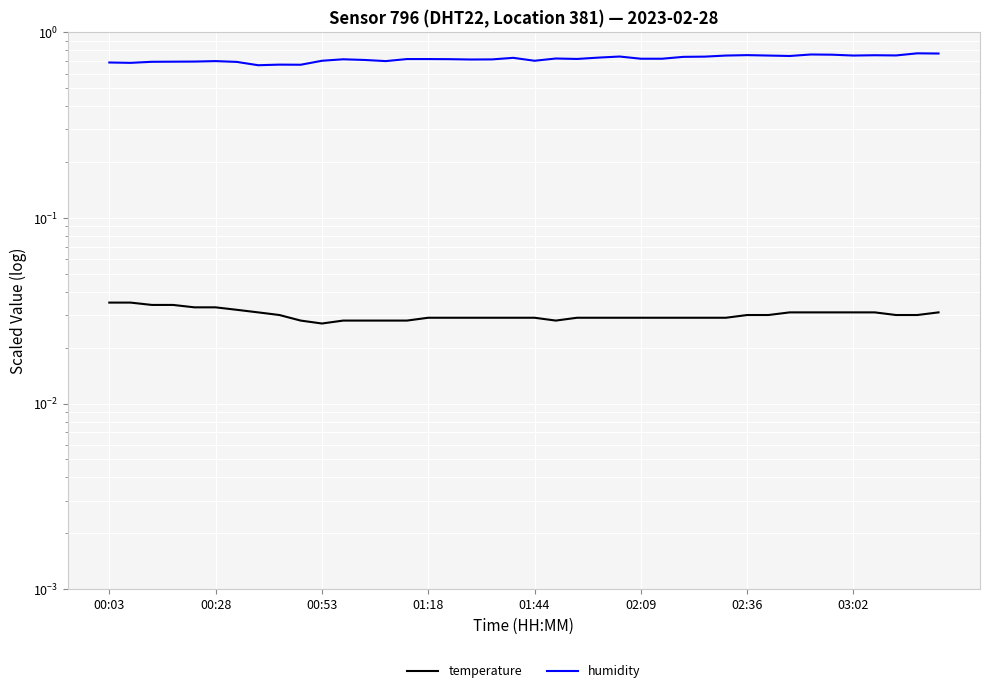

What value does the humidity series have at 14?

0.7